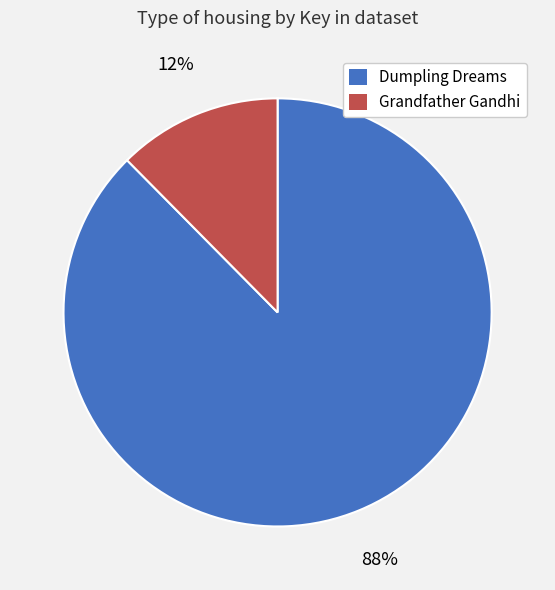

To the nearest percent, what is the average slice percentage?

50%